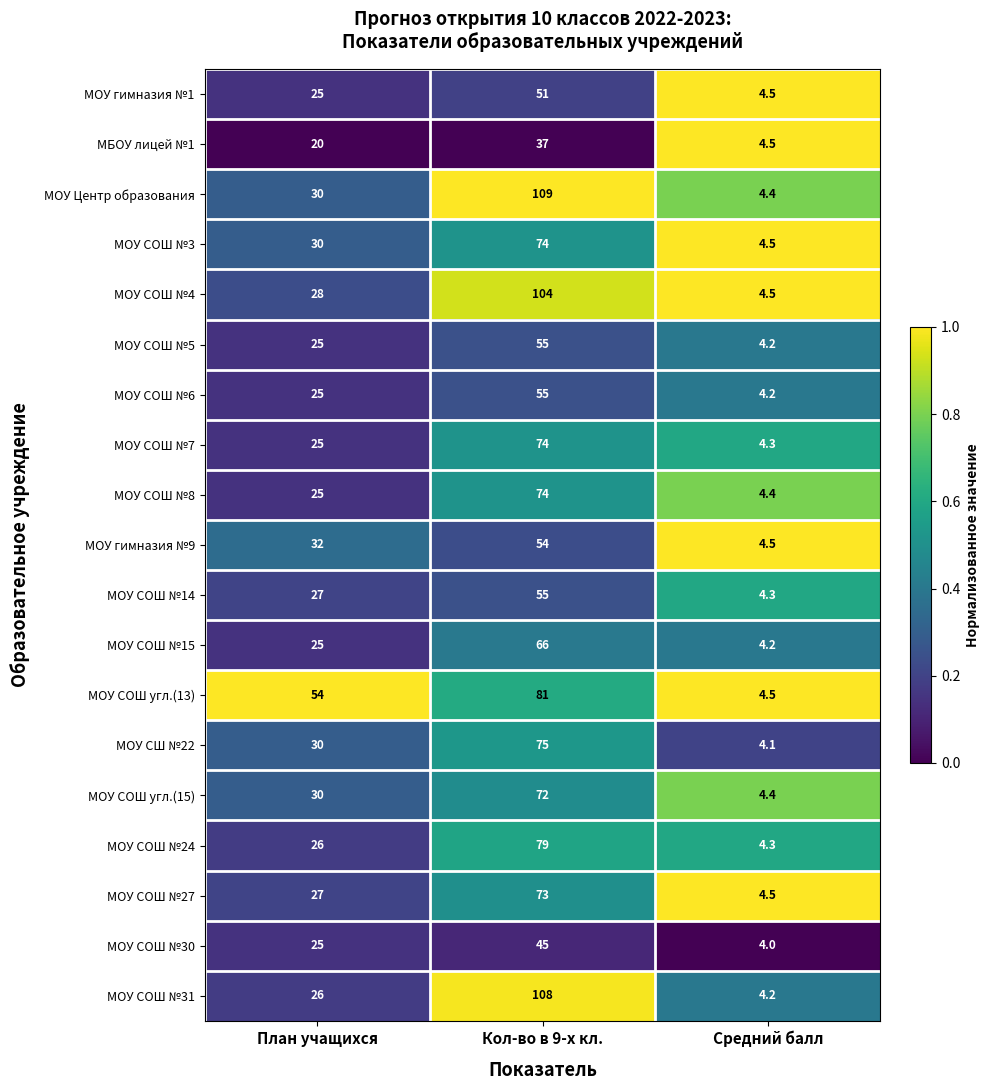

Is the value of МОУ гимназия №9 at Кол-во в 9-х кл. greater than the value of МОУ СОШ №7 at План учащихся?

Yes